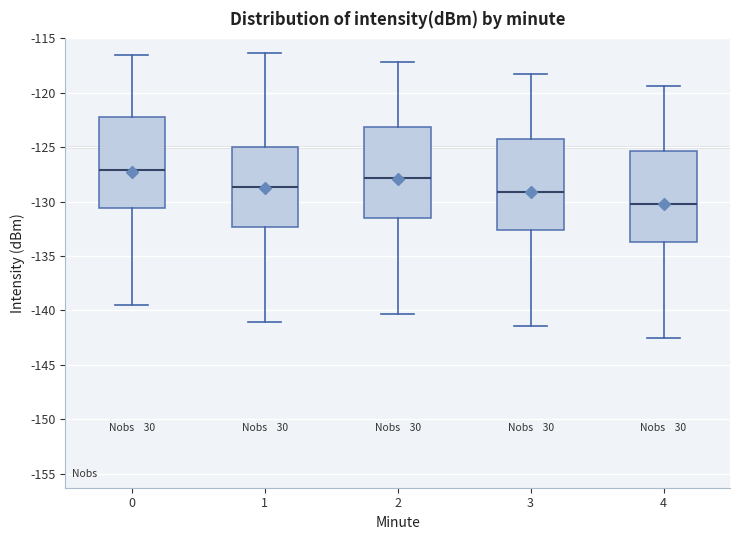

Reading left to right, read every box against the y-axis: the position of its median line, the range the box covers, and the ends of its whiskers. The values are not printed on the chart, so give them approximately, as read against the axis.

0: median -127.0, box -130.5 to -122.0, whiskers -139.5 to -116.5
1: median -128.5, box -132.5 to -125.0, whiskers -141.0 to -116.5
2: median -128.0, box -131.5 to -123.0, whiskers -140.5 to -117.0
3: median -129.0, box -132.5 to -124.0, whiskers -141.5 to -118.5
4: median -130.0, box -133.5 to -125.5, whiskers -142.5 to -119.5